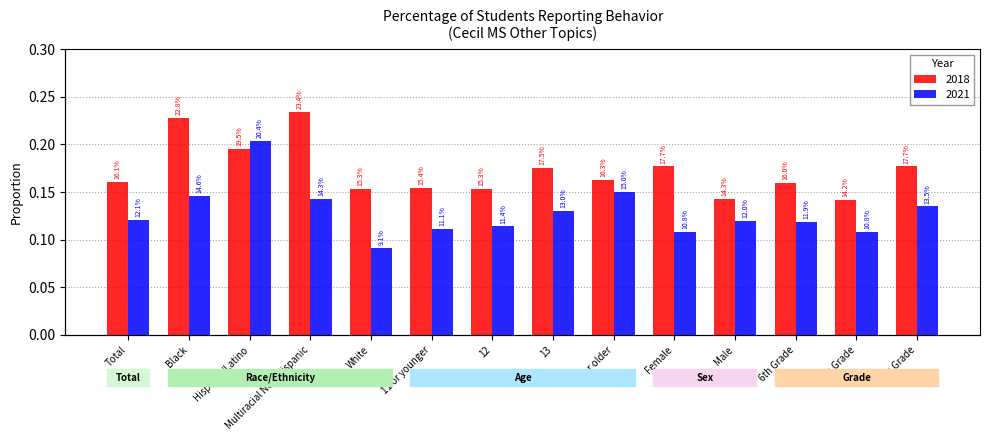

Which series changed the most between Black and 12?

2018